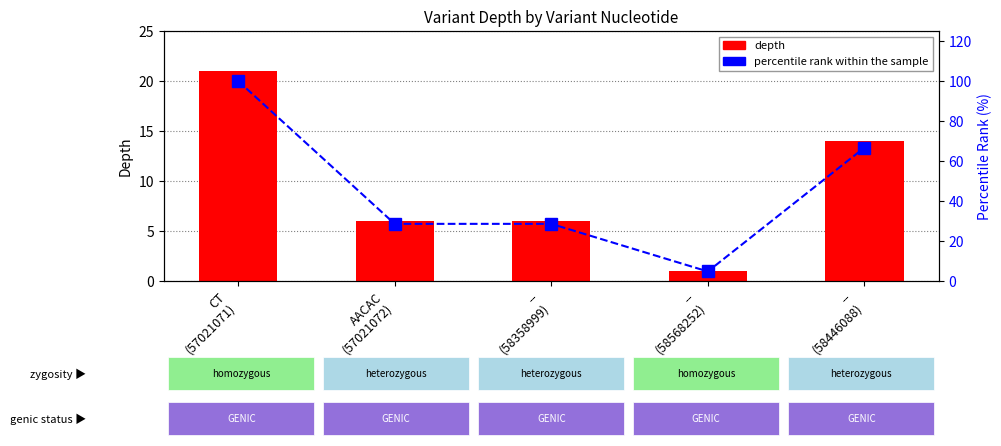

What is the total value across all series at --
(58568252)?

5.8